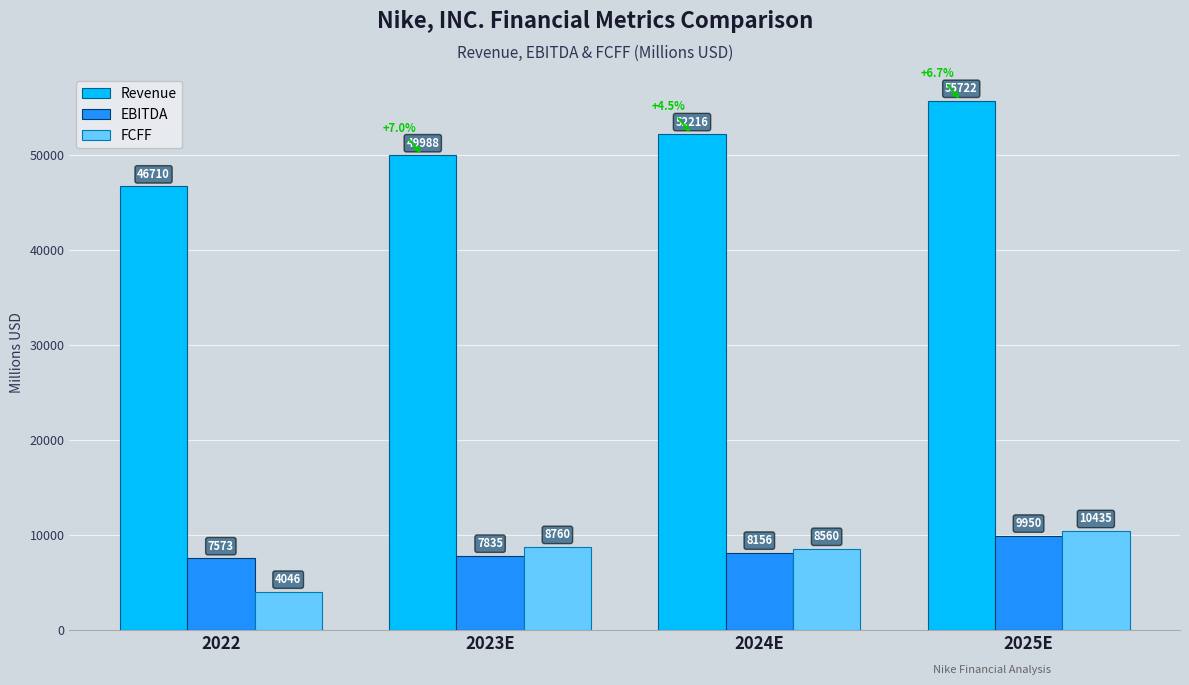

What is the minimum value for FCFF?

4046.0